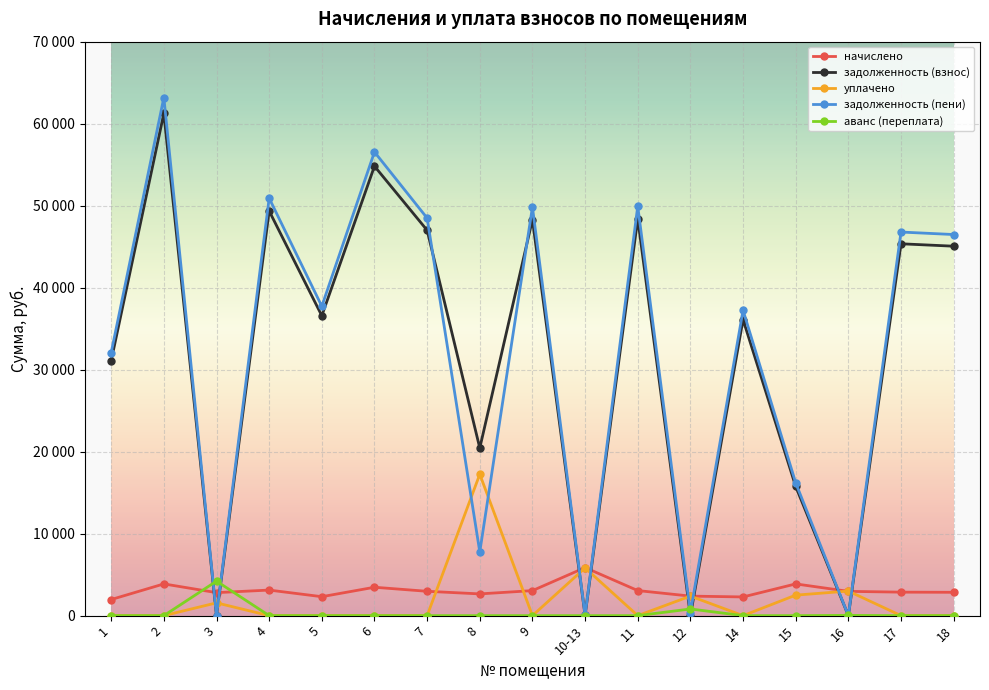

Is this an area chart (filled region under the line)?

No